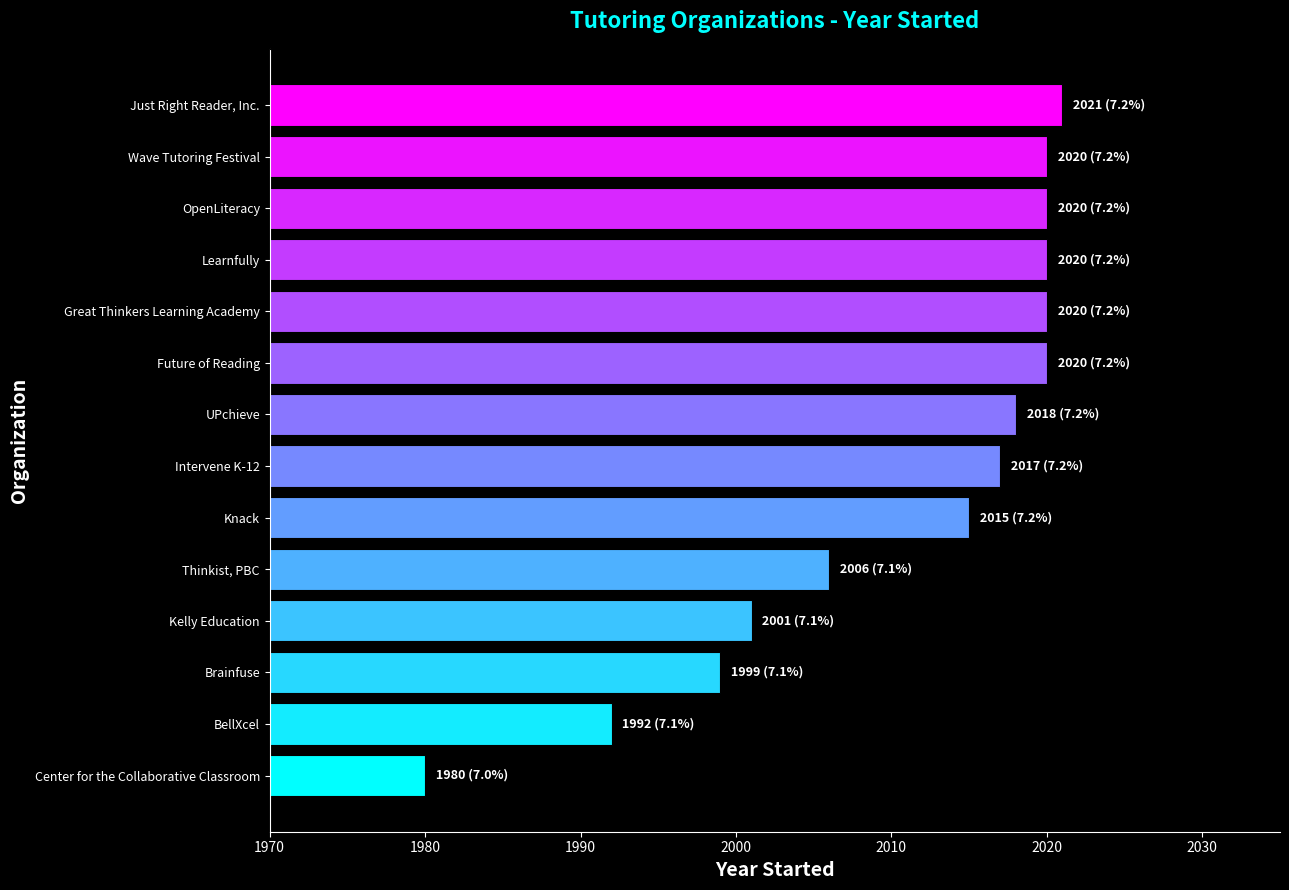

What is the approximate value at Brainfuse?

1999